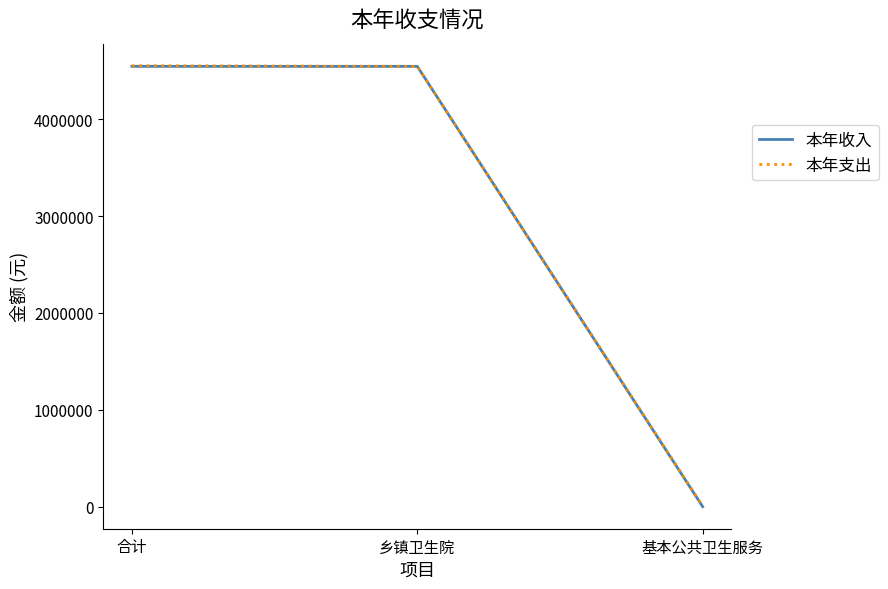

Is this an area chart (filled region under the line)?

No